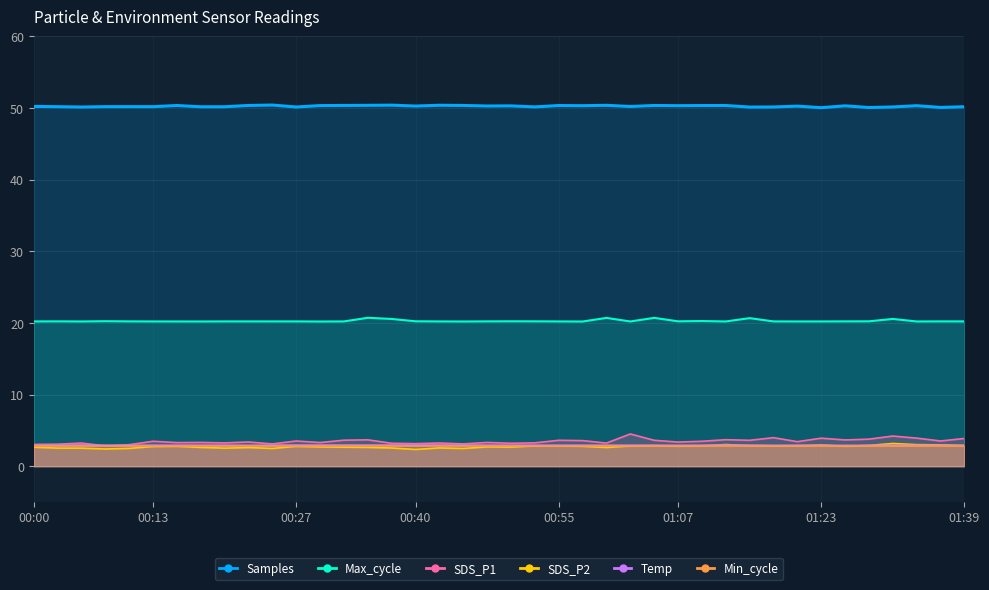

Where do SDS_P2 and Temp first cross each other?

01:10 and 01:12